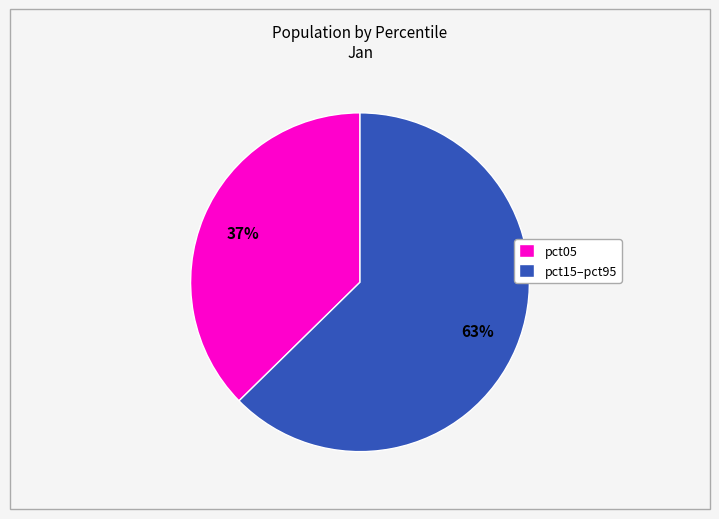

To the nearest percent, what is the combined percentage of pct15–pct95 and pct05?

100%